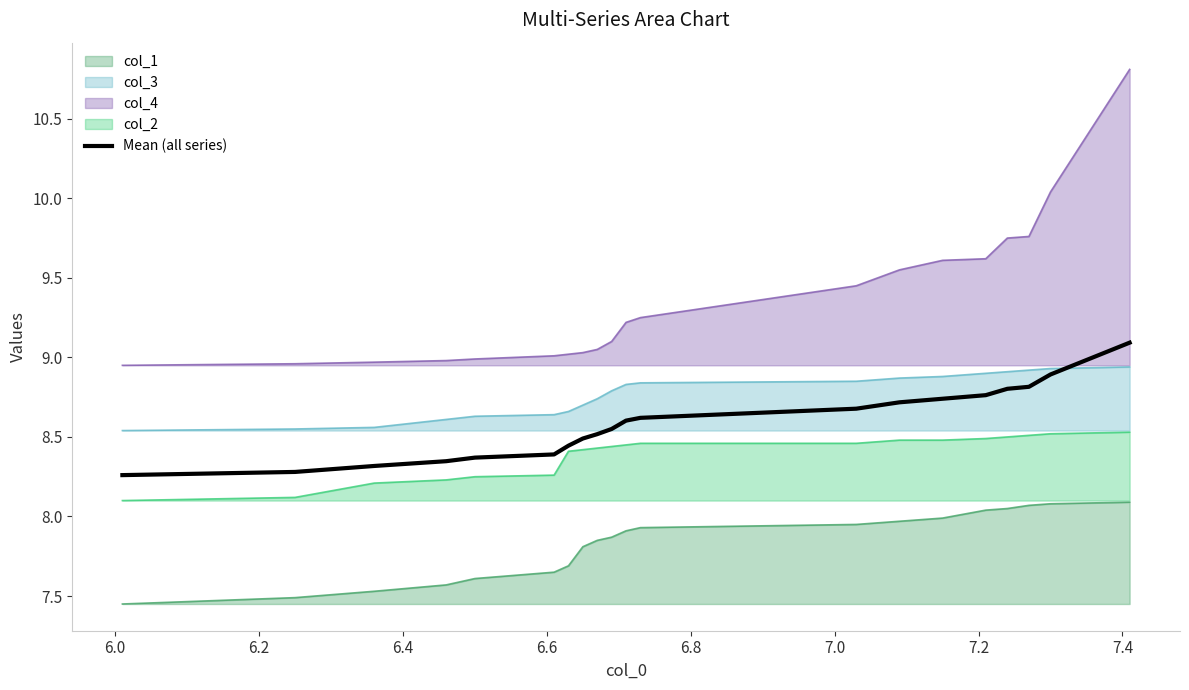

What is the value of the 8th point from the left?

8.5